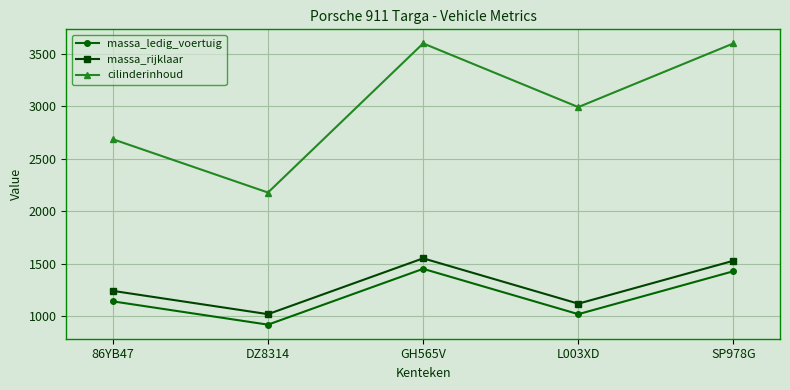

Which series has the largest total across all categories?

cilinderinhoud